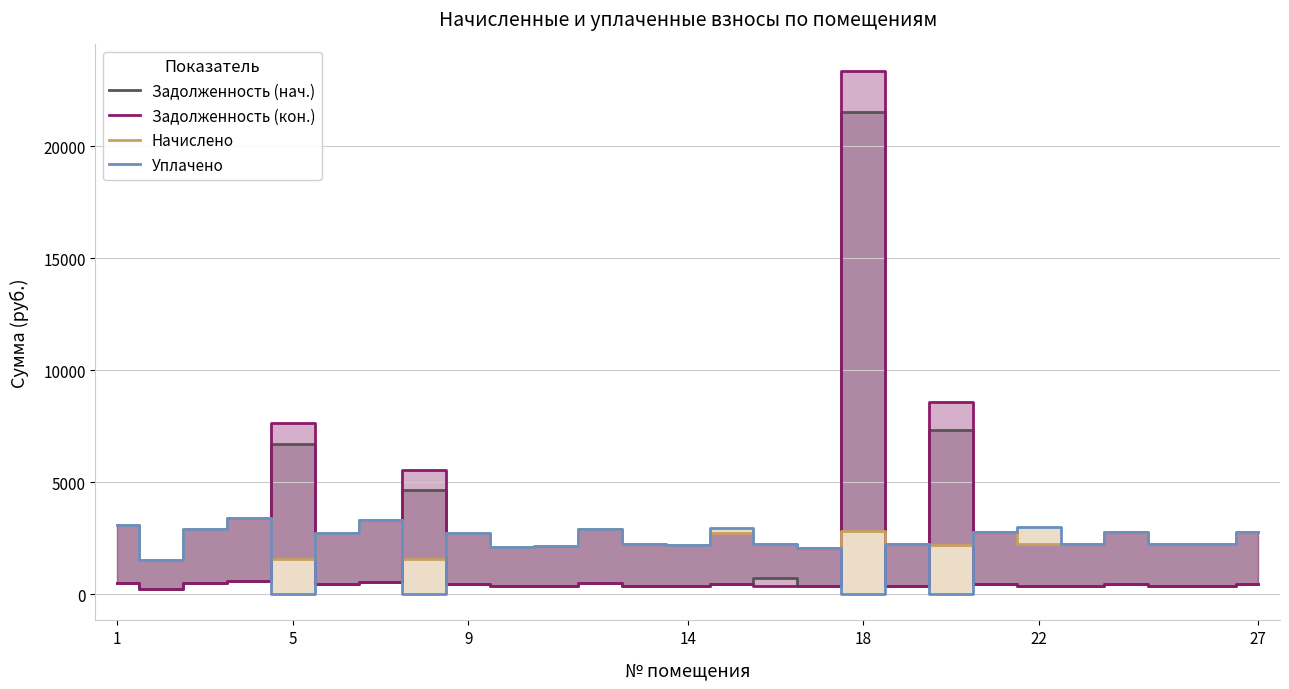

Which series has the largest range (max minus min)?

Задолженность (кон.)